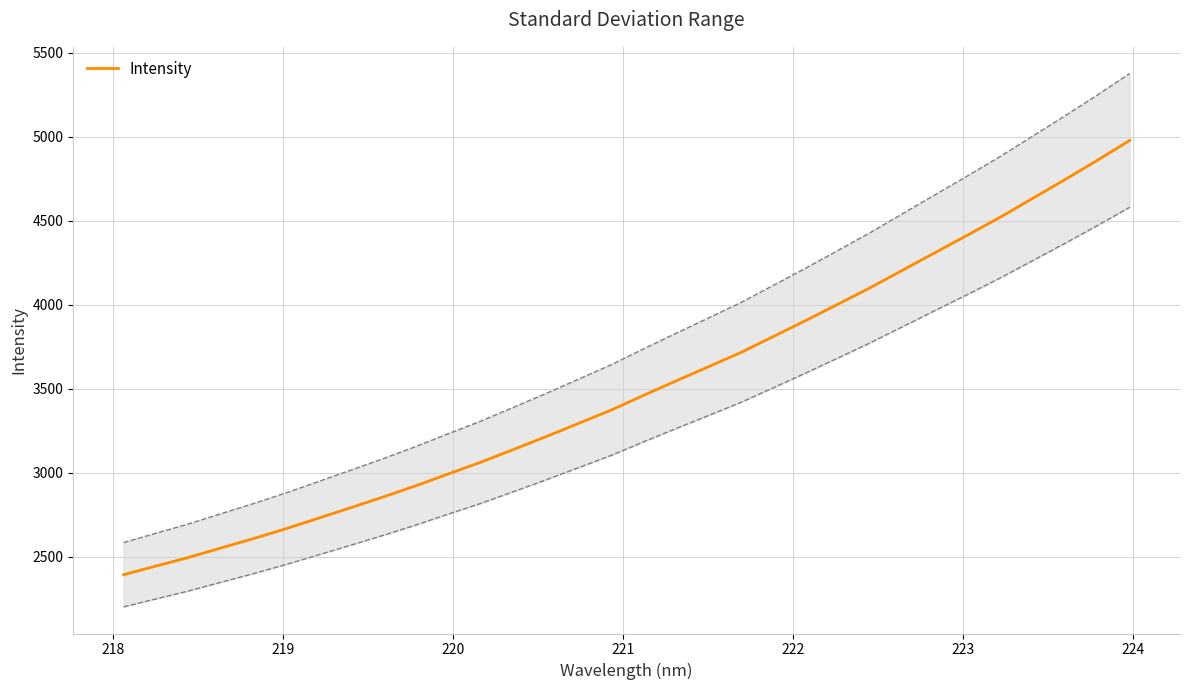

What is the maximum value for Intensity?

4979.3